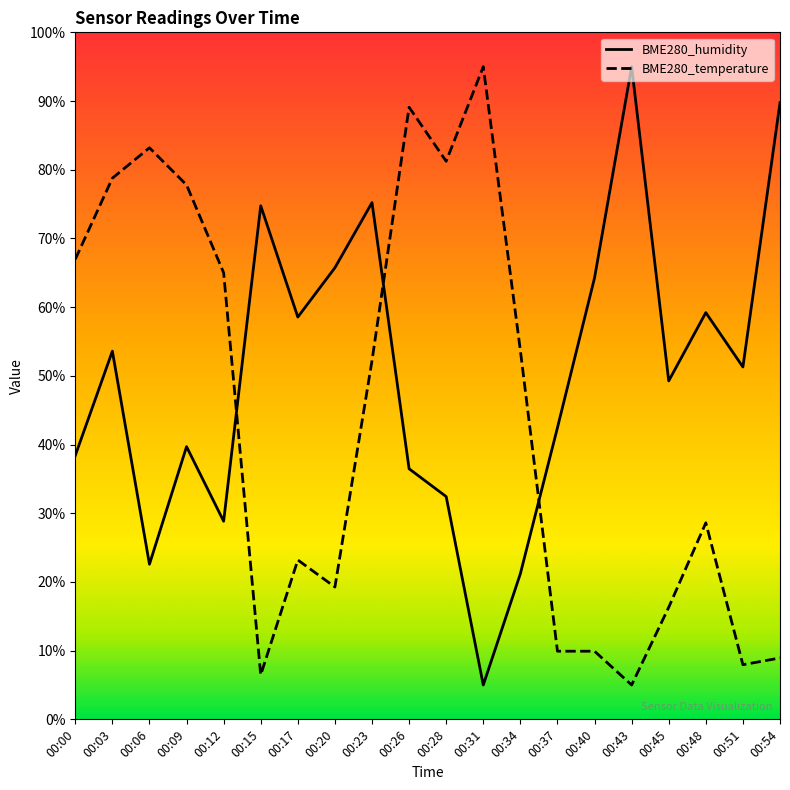

What value does the BME280_humidity series have at 00:09?

39.7